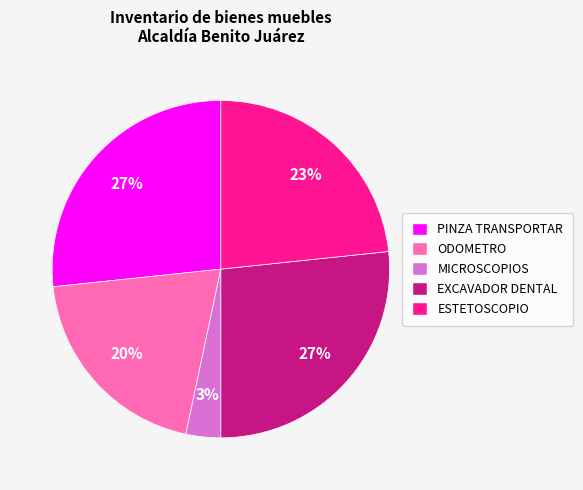

Does any single category account for the majority?

No